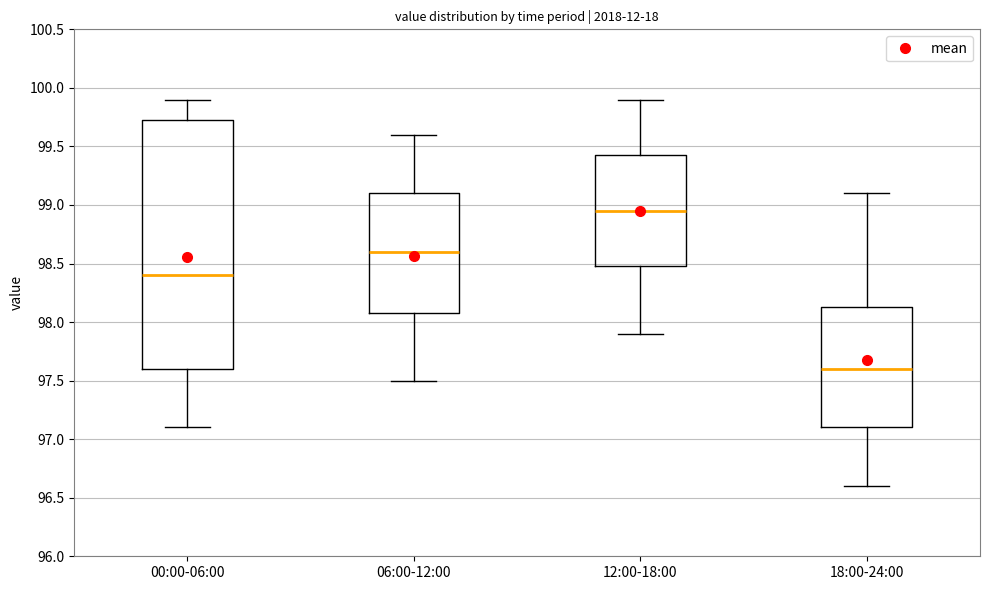

Which box's median line is the highest?

12:00-18:00